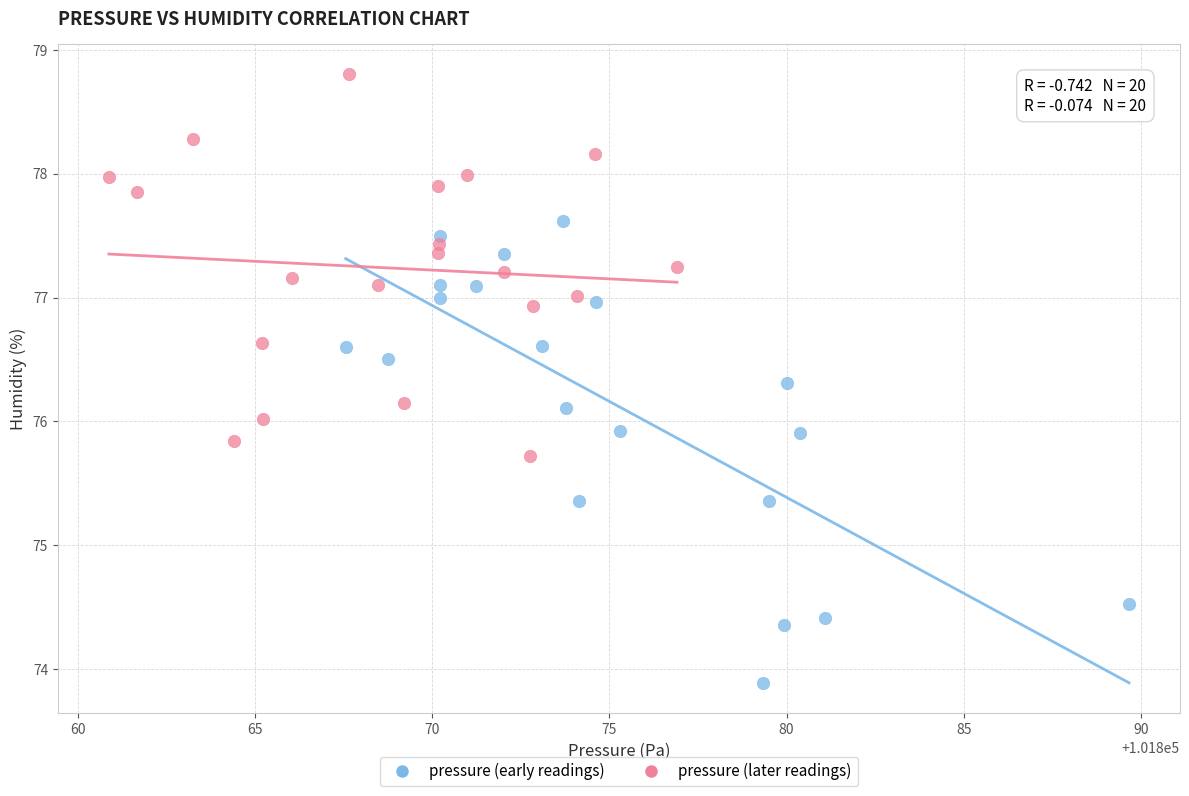

Which series has the widest spread of Y values?

pressure (early readings)